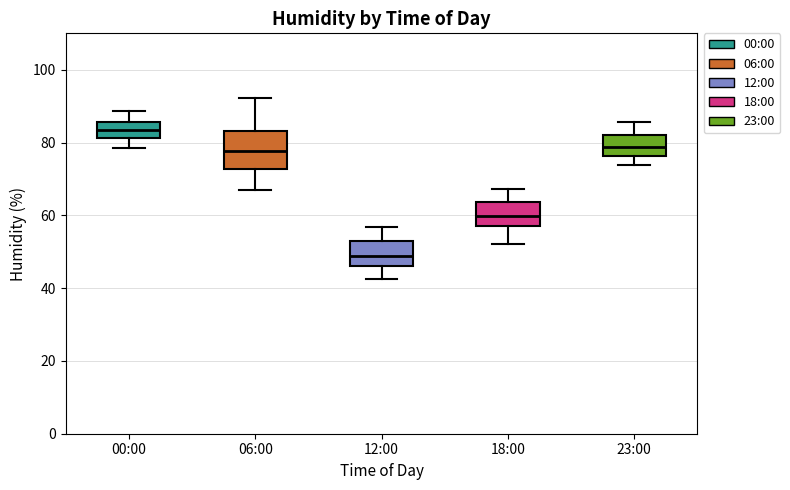

Which box's median line is the lowest?

12:00